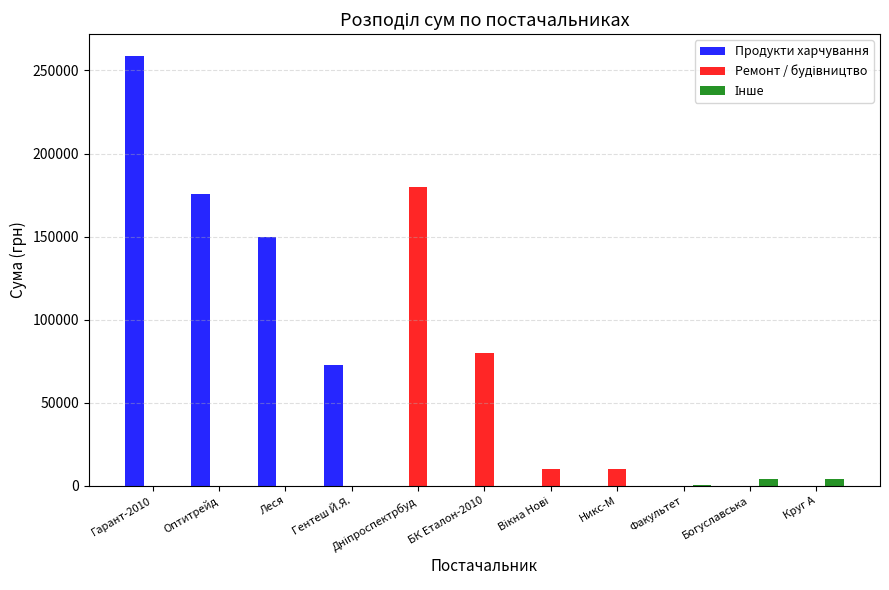

At which category is the sum across all series the highest?

Гарант-2010